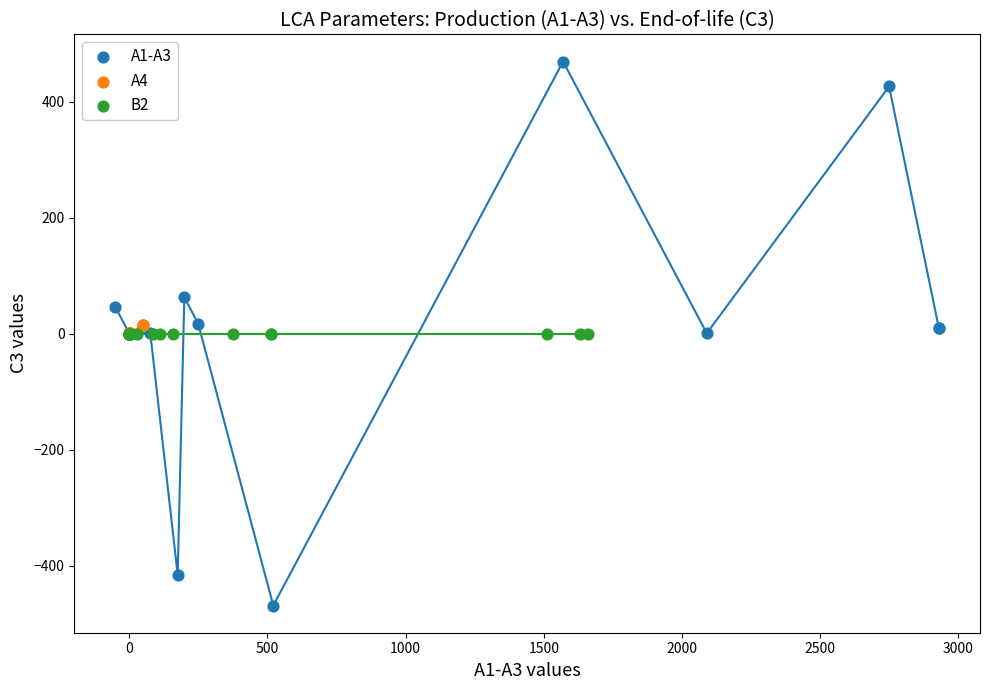

What are all the series names shown in the legend?

A1-A3, A4, B2